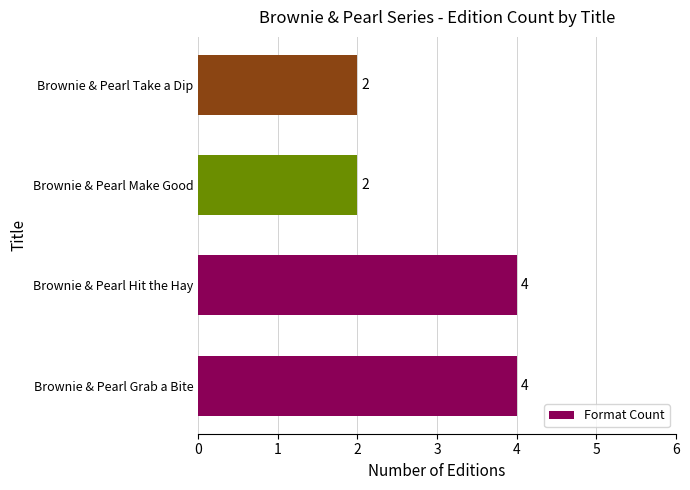

Are the bars grouped side by side (vs. stacked)?

No